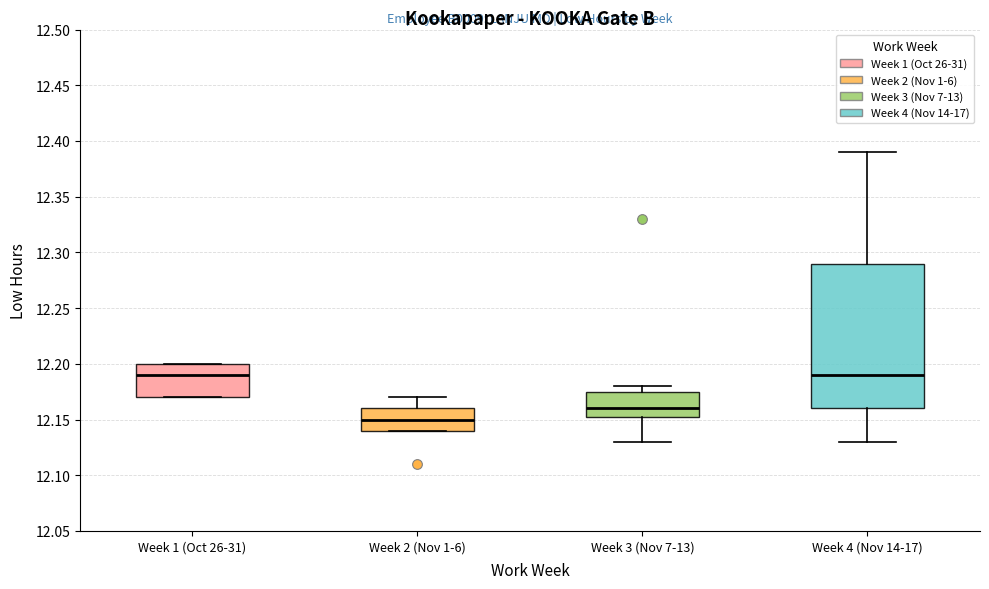

Which box is the tallest, from its lower edge to its upper edge?

Week 4 (Nov 14-17)